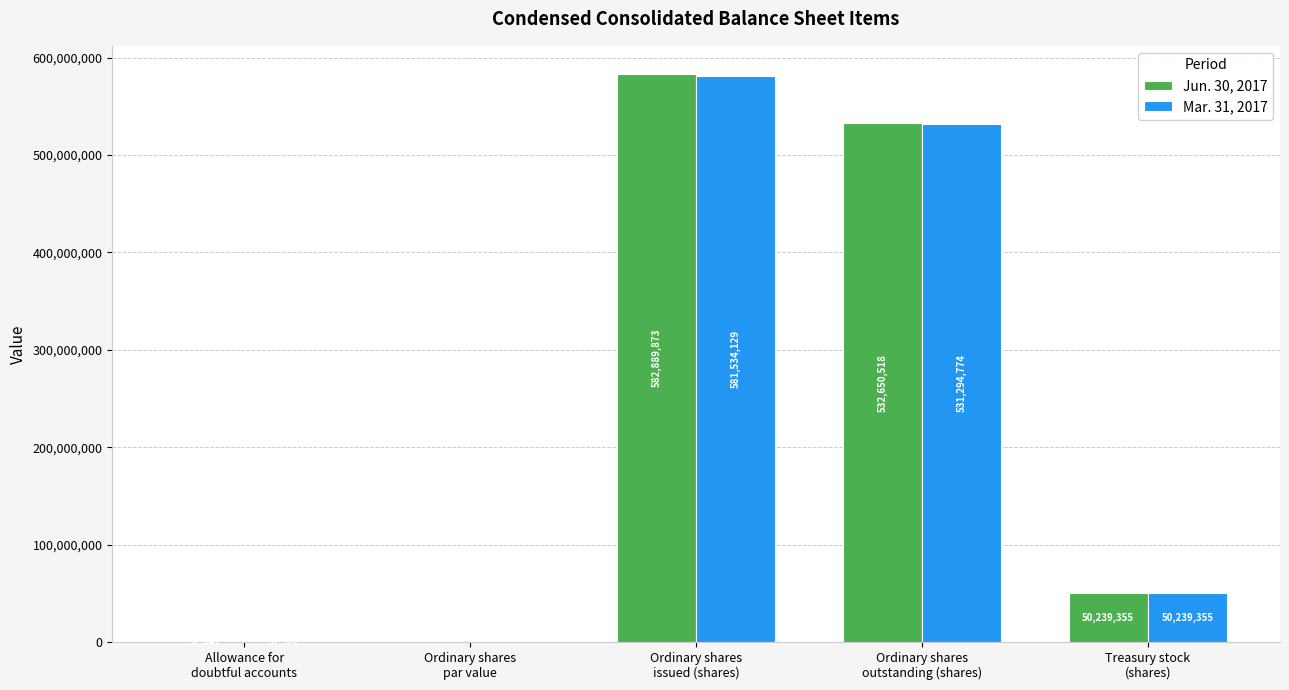

Which series has the largest total across all categories?

Jun. 30, 2017